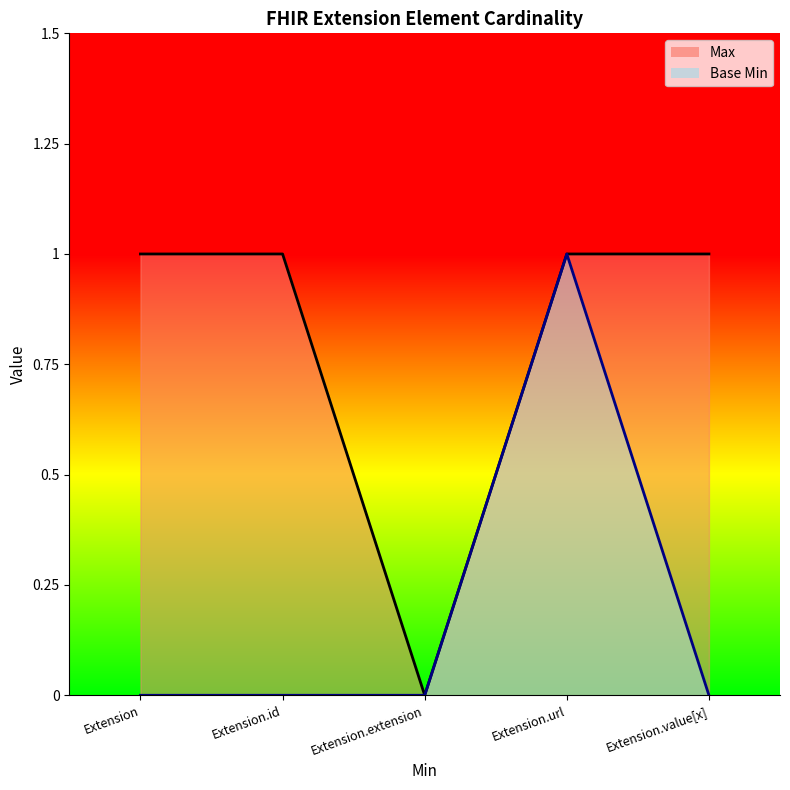

What is the sum of all Max values?

4